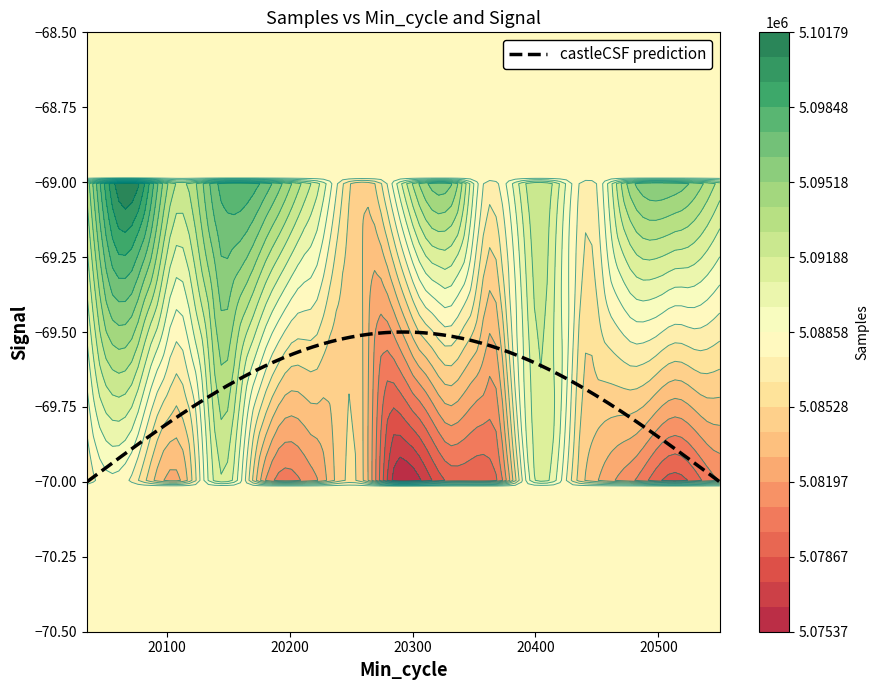

What is the minimum value shown in the chart?

-70